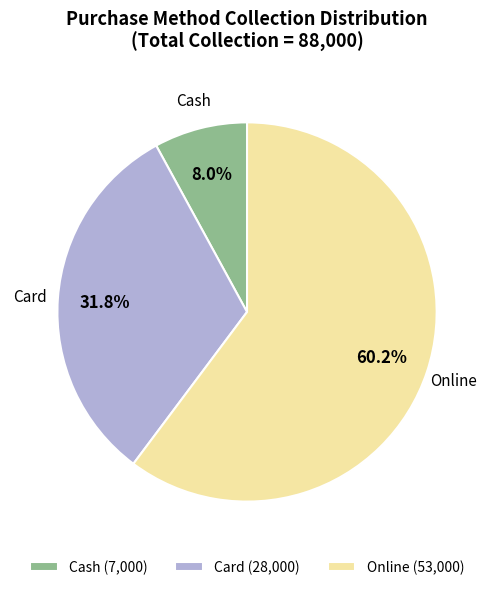

Which slice represents more than half of the pie?

Online